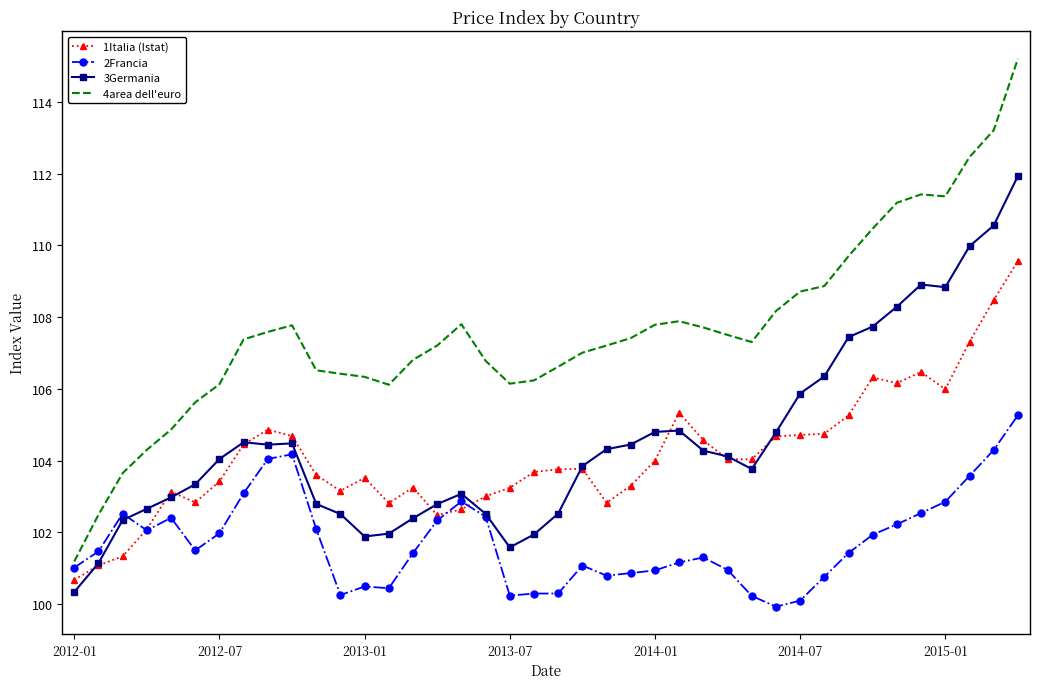

Rank the series by their maximum value, from lowest to highest.

2Francia, 1Italia (Istat), 3Germania, 4area dell'euro